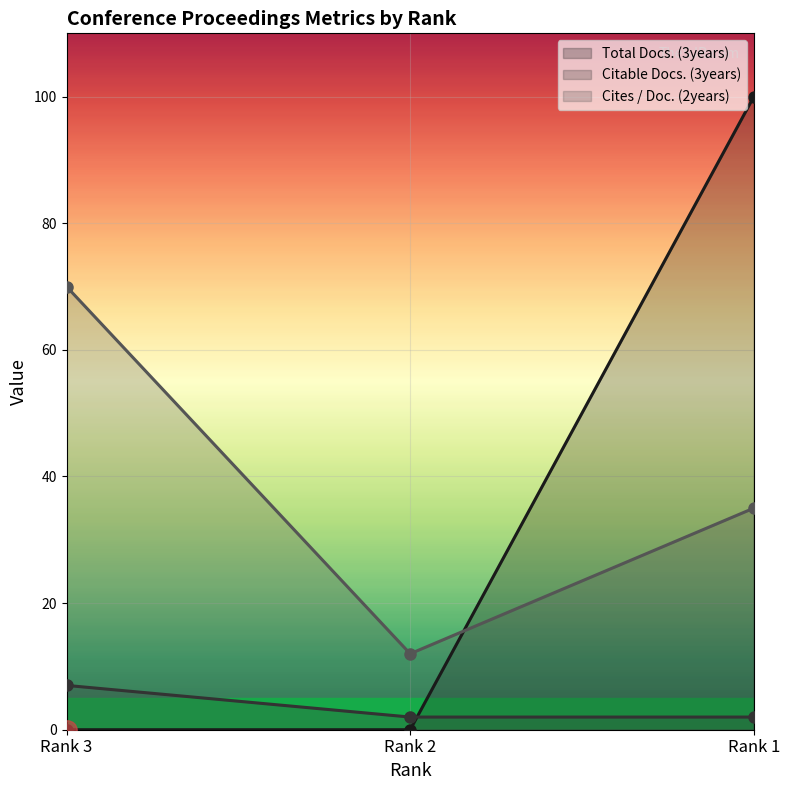

How many values in the Total Docs. (3years) series exceed 0?

1